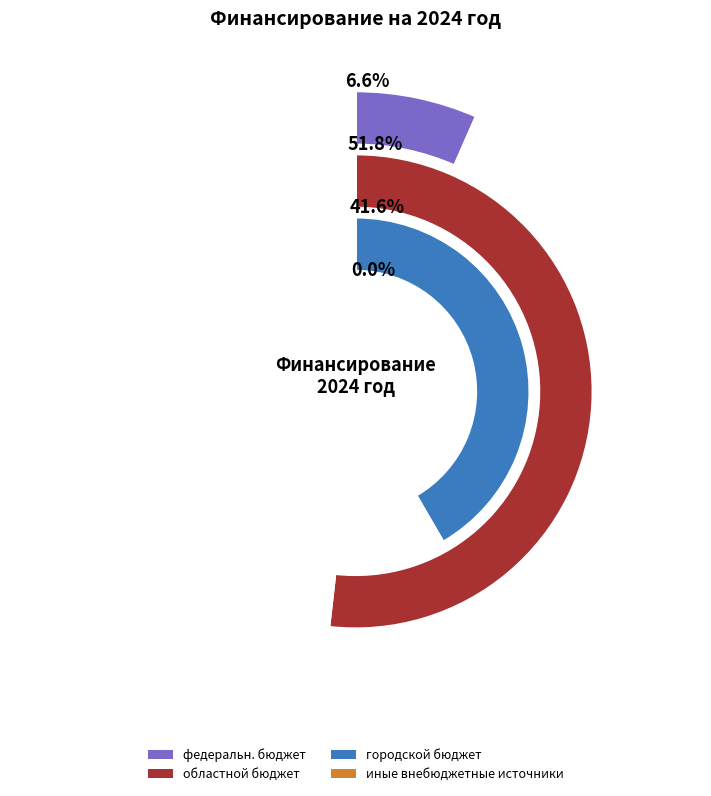

How many segments does this pie chart have?

4